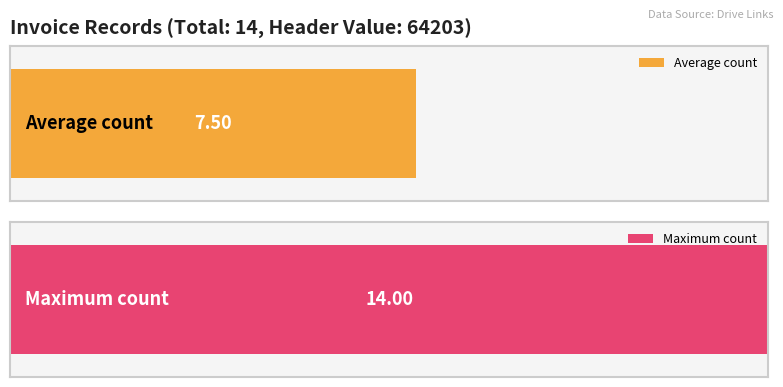

The chart shows a value of 7 at 5. True or false?

False